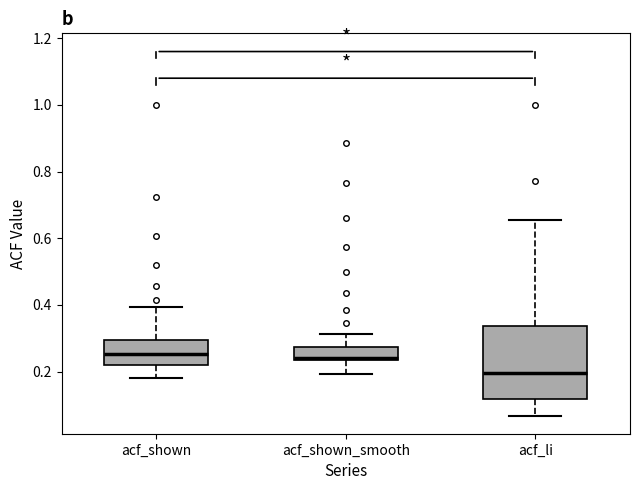

Which box has the lowest median line?

acf_li